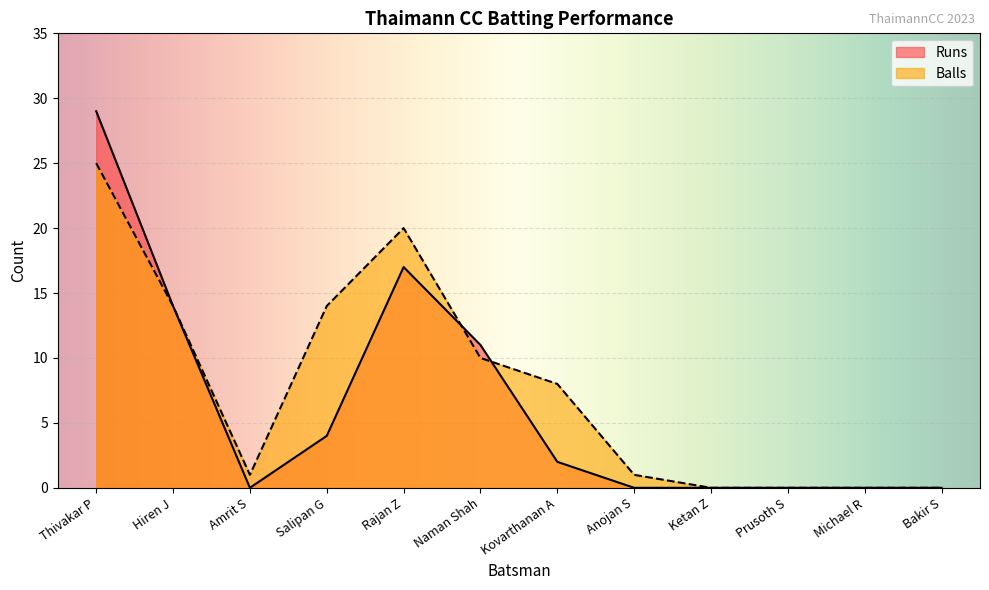

Is it true that Runs equals -10 at Bakir S?

False